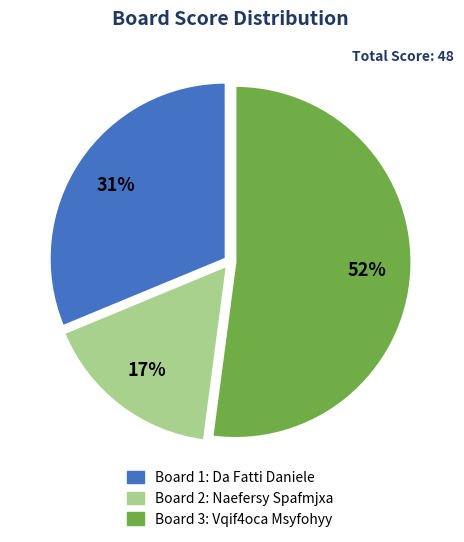

Does any single category account for the majority?

Yes